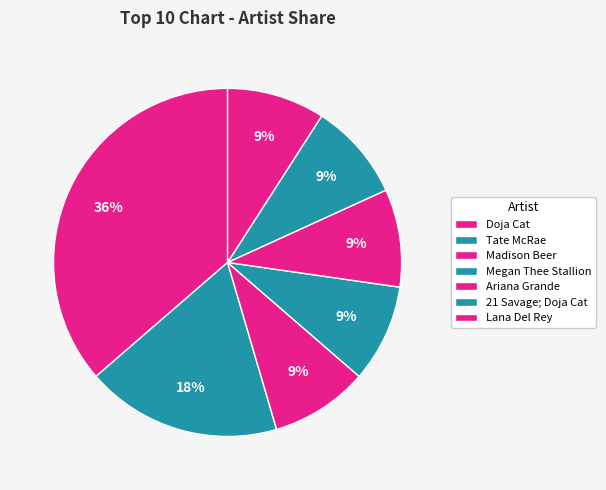

To the nearest percent, what portion does Tate McRae represent?

18%